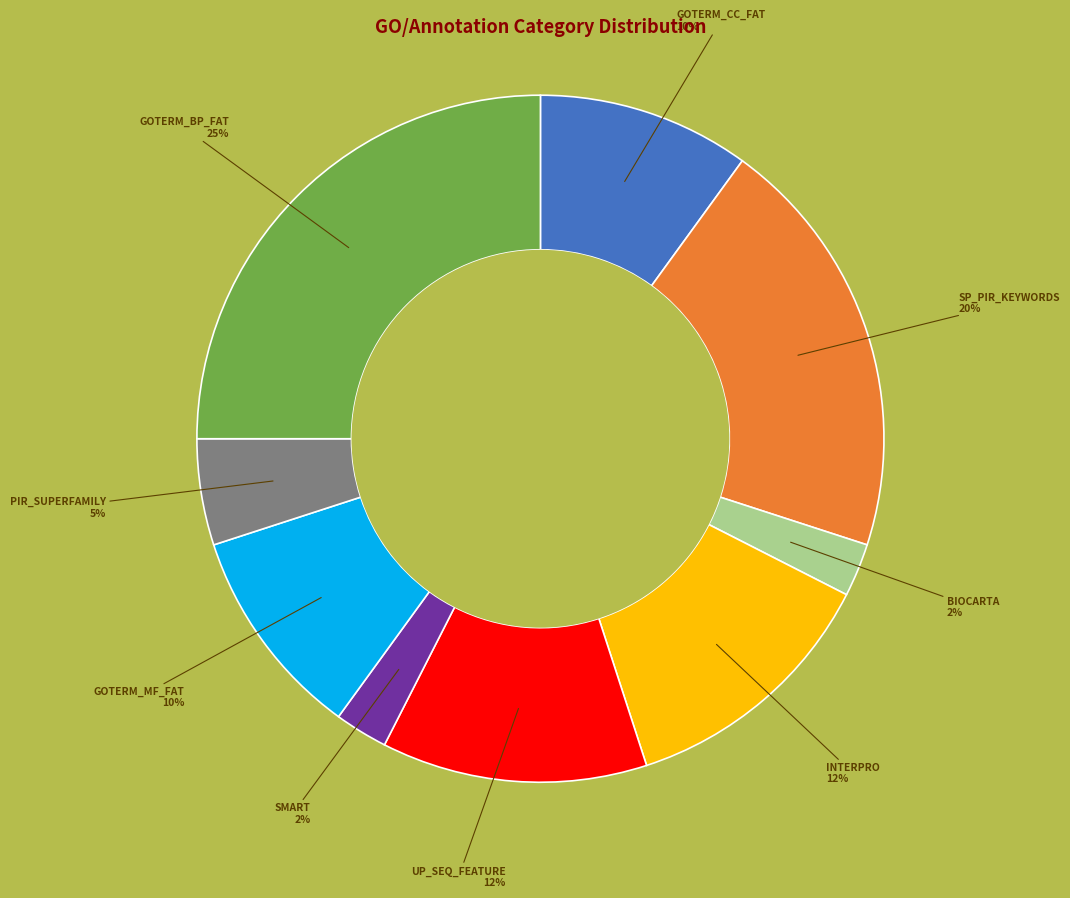

Does any single category account for the majority?

No